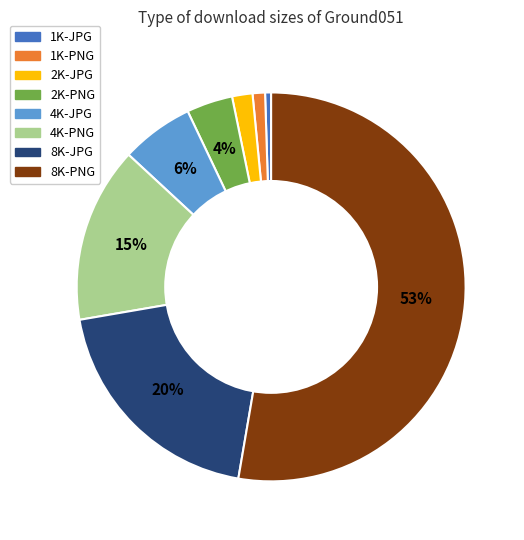

What percentage is the 1K-PNG slice, to the nearest percent?

1%